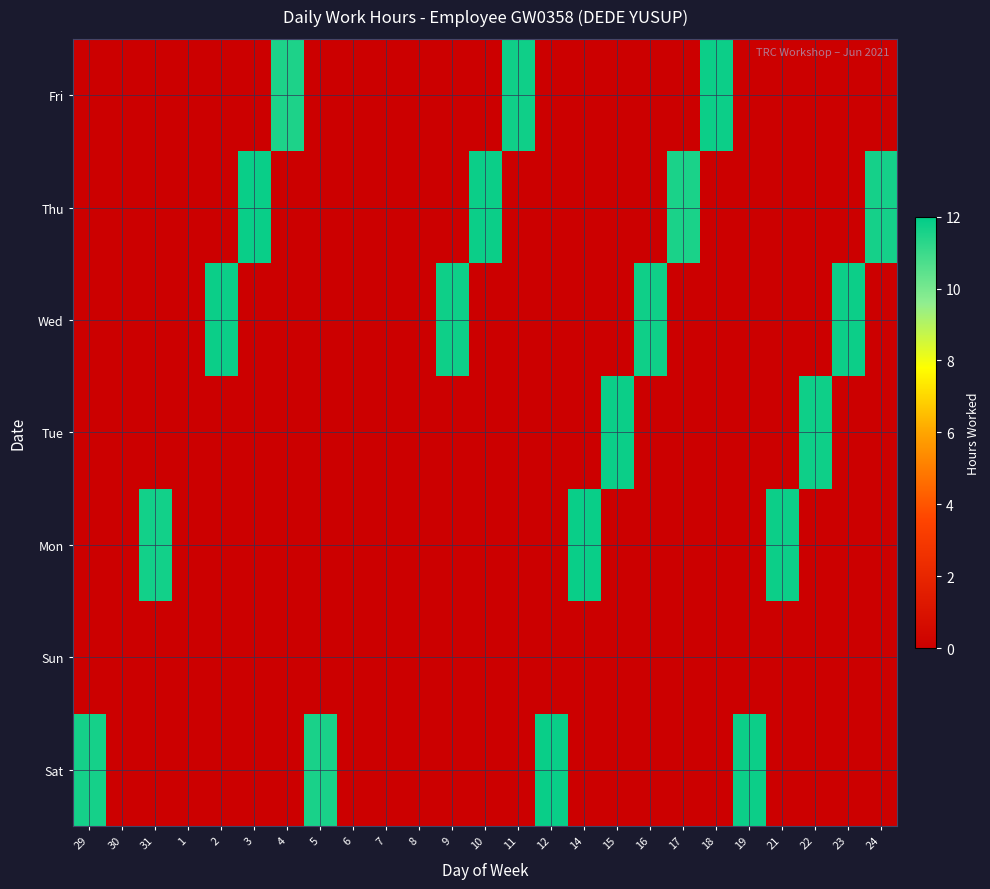

At which category does the chart reach its peak across all series?

14